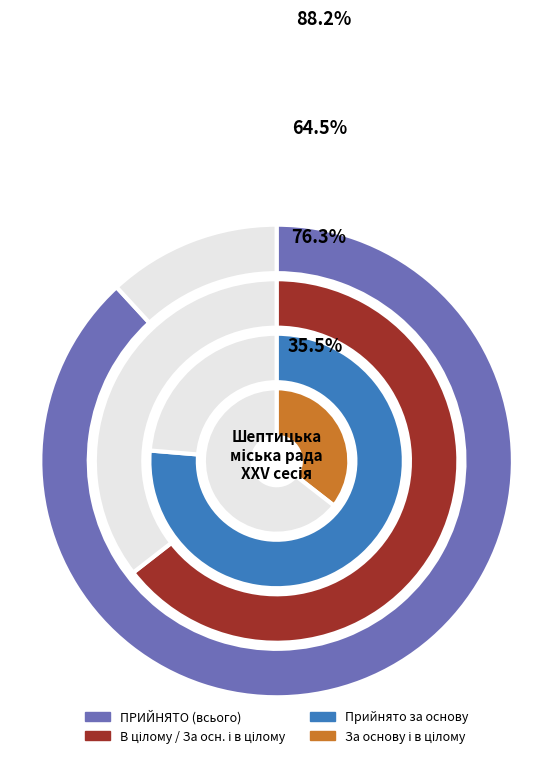

Is there a majority slice in this chart?

Yes